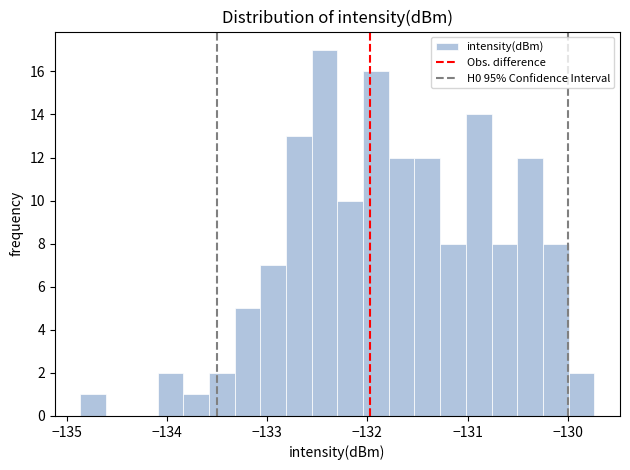

Read against the x-axis, roughly where is the centre of the tallest bar?

-132.4